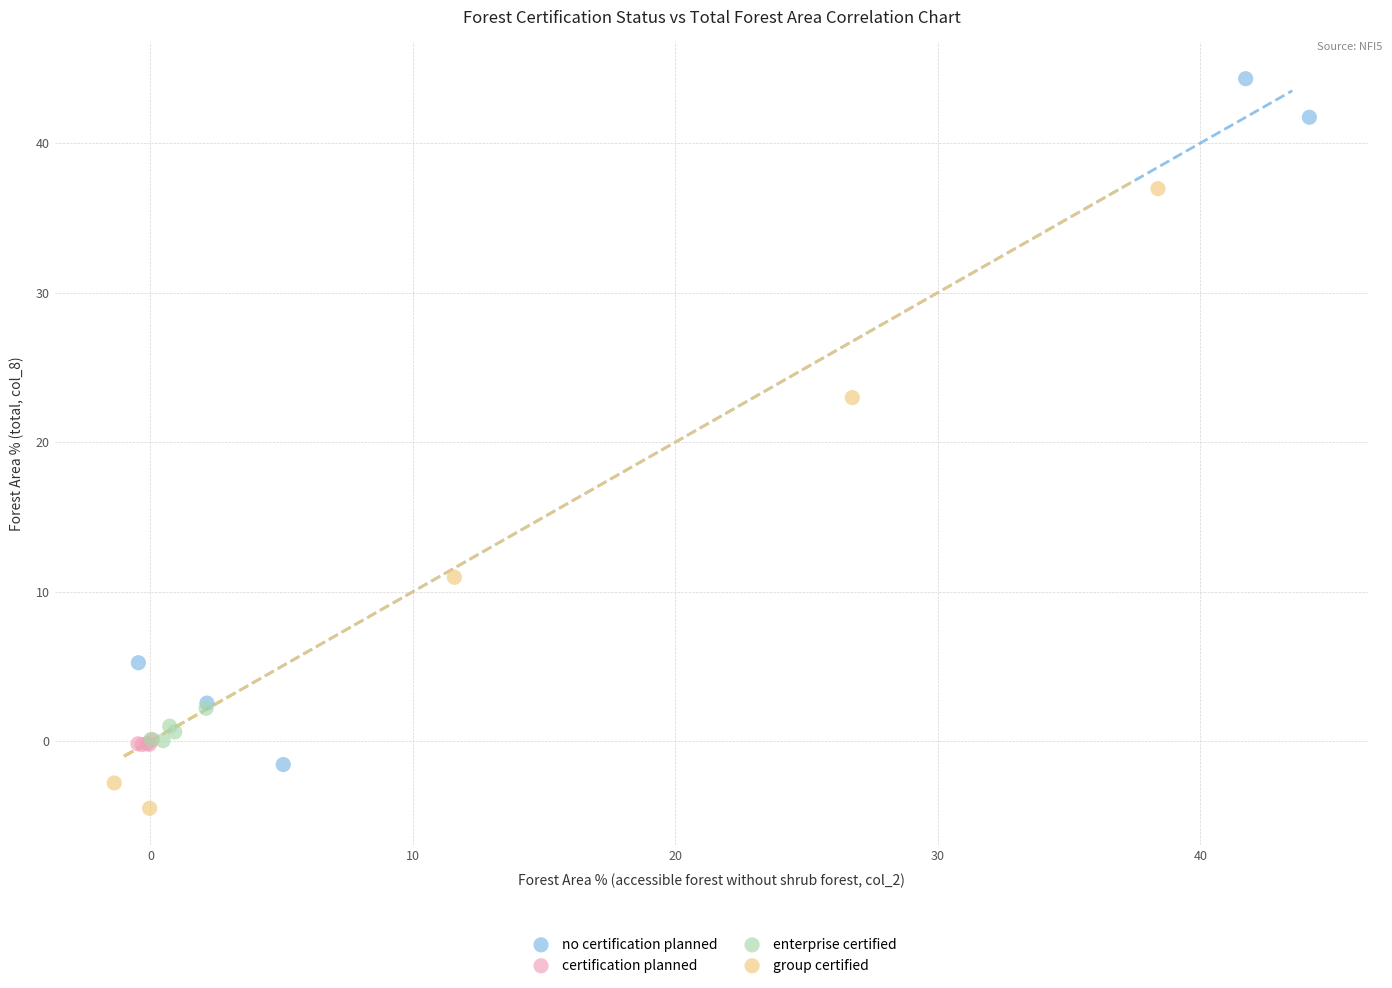

What are all the series names shown in the legend?

no certification planned, certification planned, enterprise certified, group certified